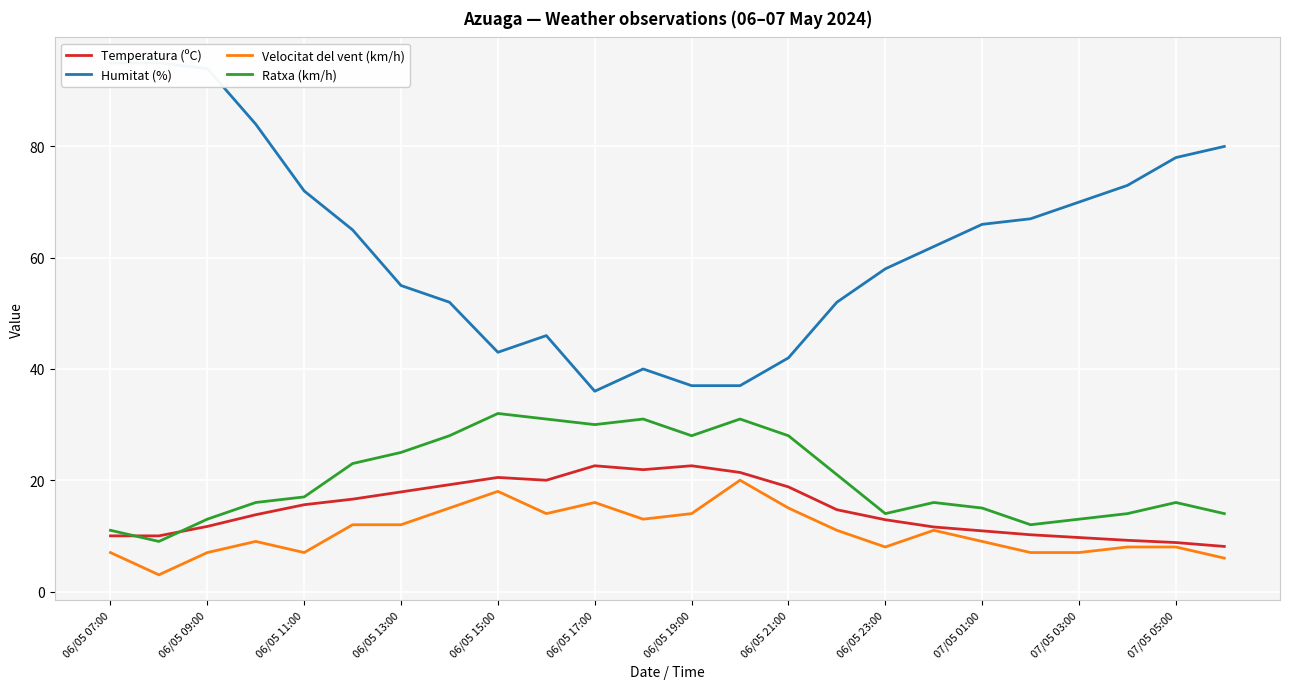

True or false: Ratxa (km/h) has a value of 4.4 at 06/05 09:00.

False